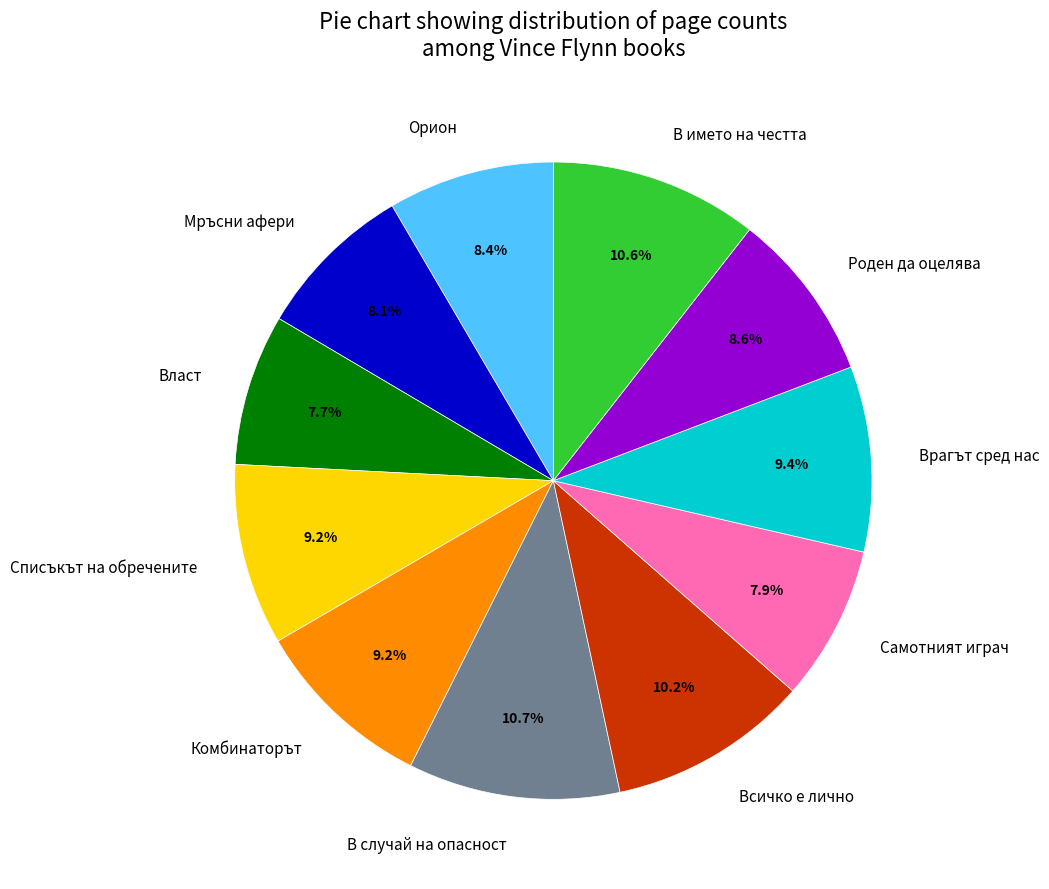

What percentage do Роден да оцелява and В името на честта together represent?

19.2%